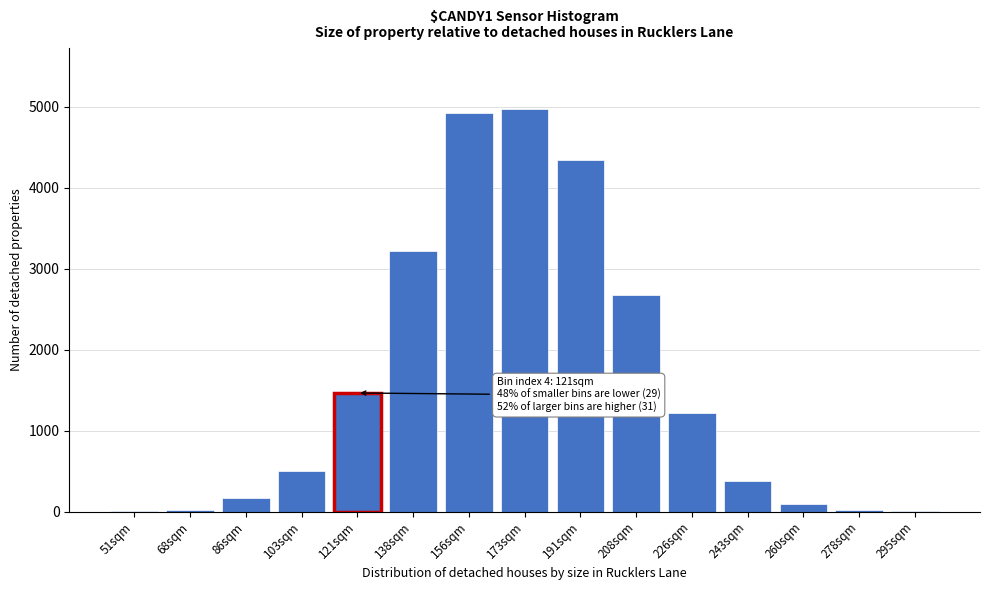

Is it true that the value at 226sqm is 1222?

True